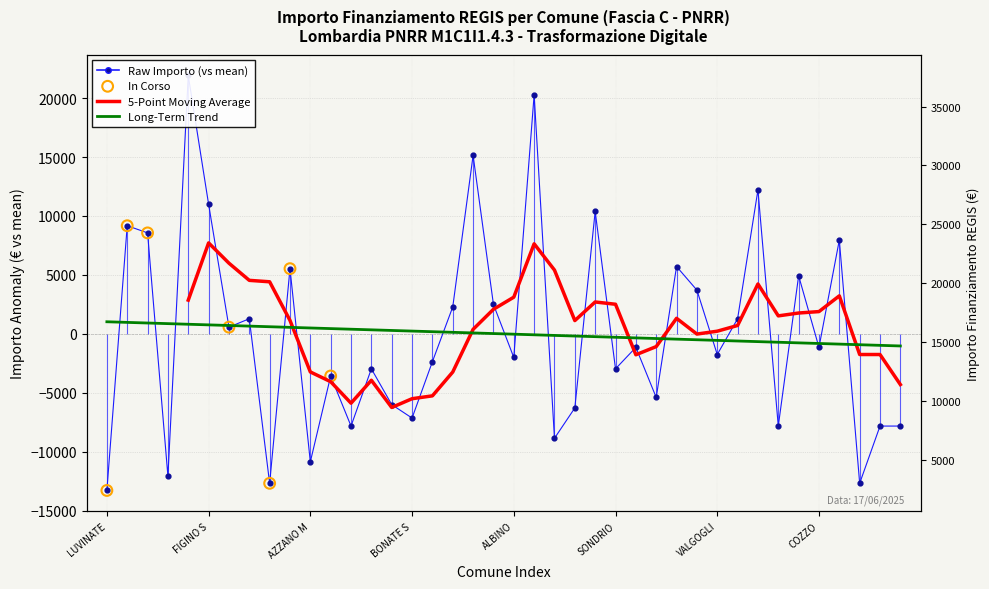

Approximately how many times larger is the value at MARONE compared to CAVENAGO DI BRIANZA?

21.4